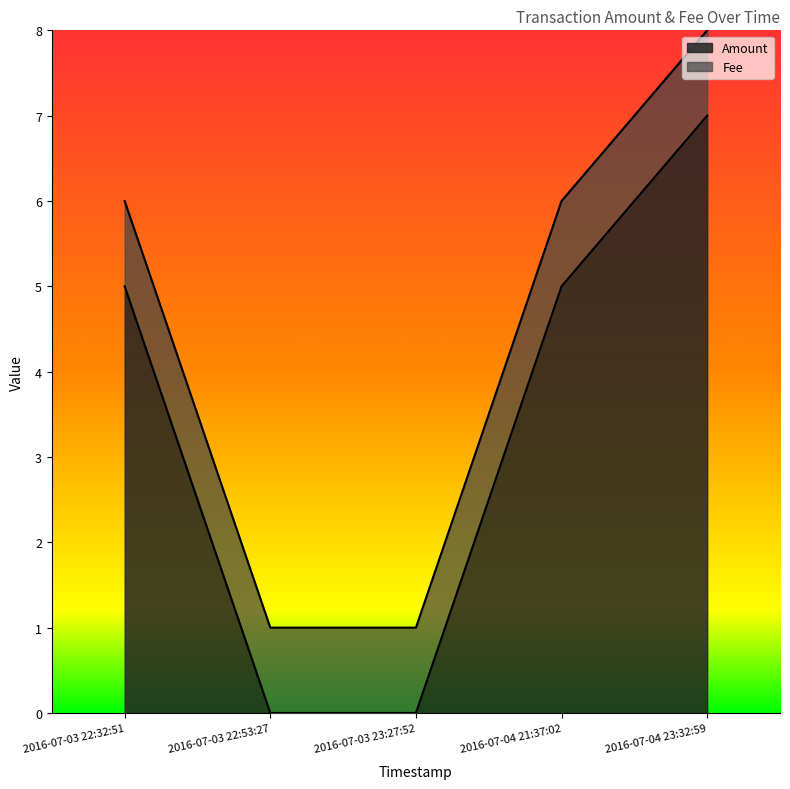

What is the difference between the second highest and second lowest values in the Amount series?

5